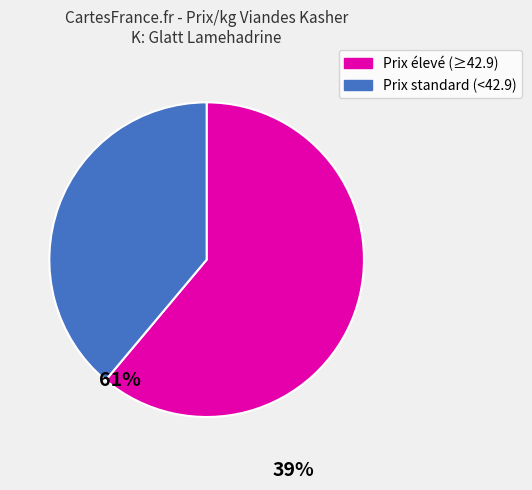

Is there any slice that represents more than half of the pie?

Yes